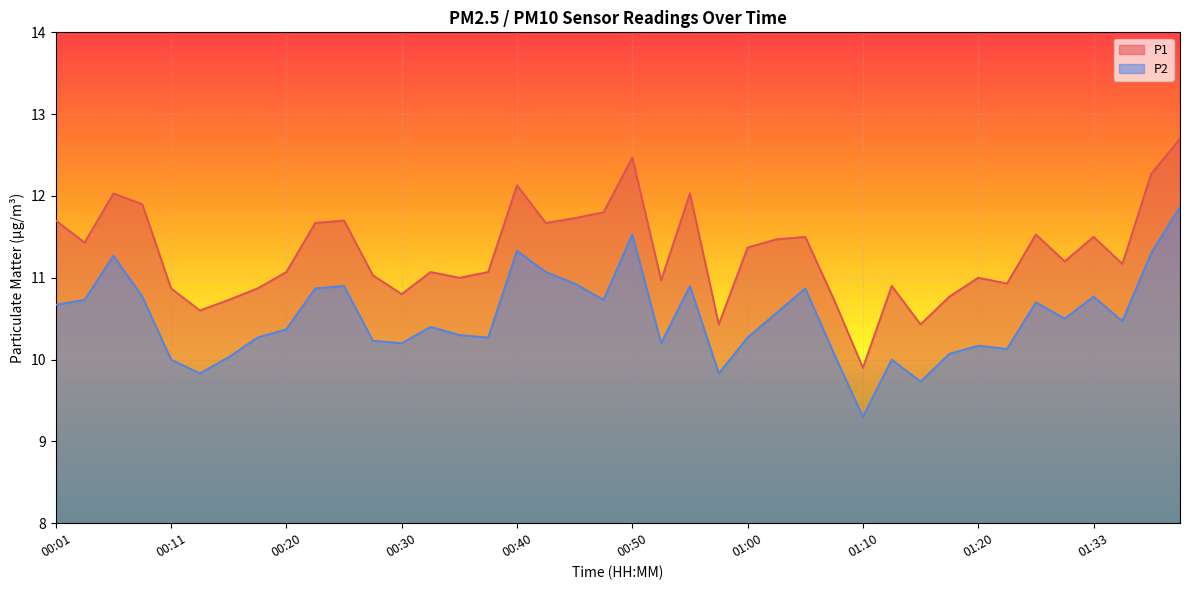

Where does the P2 series first go above 10?

00:01